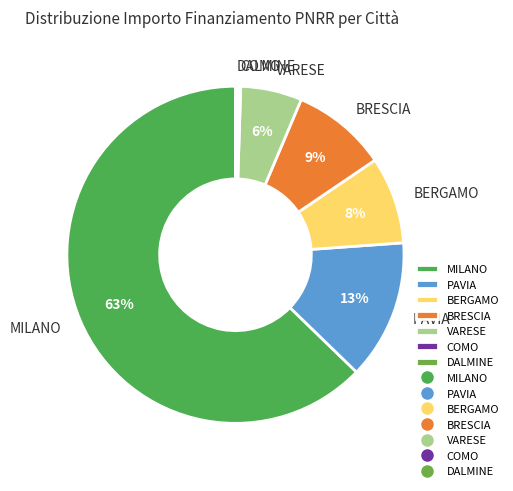

Which has a higher value, VARESE or BRESCIA?

BRESCIA